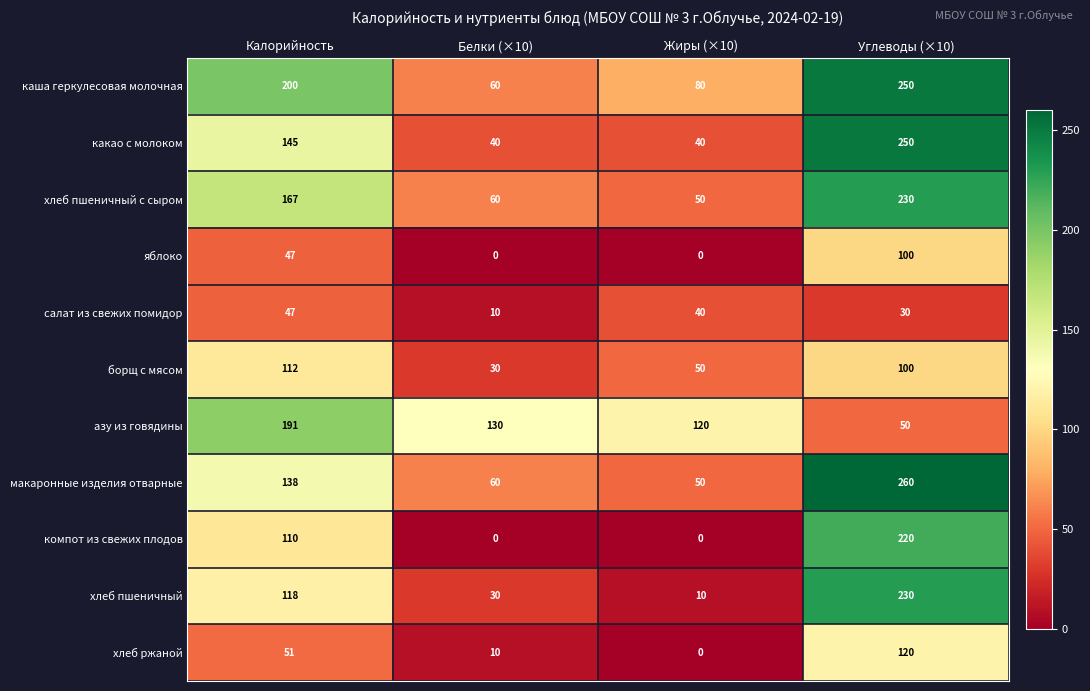

What is the sum of the хлеб пшеничный c сыром values at Калорийность and Жиры (×10)?

217